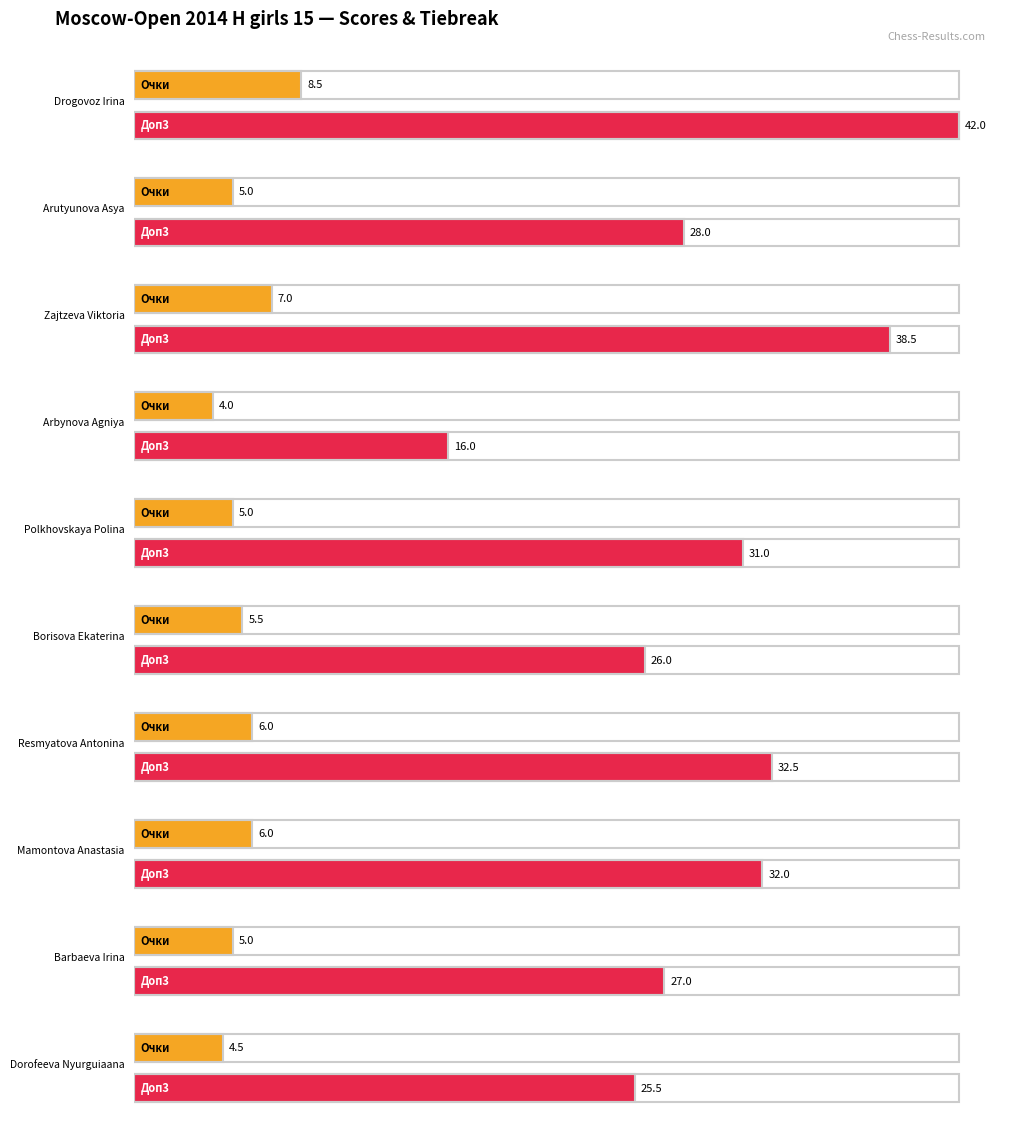

What position from the left is Arutyunova Asya?

2